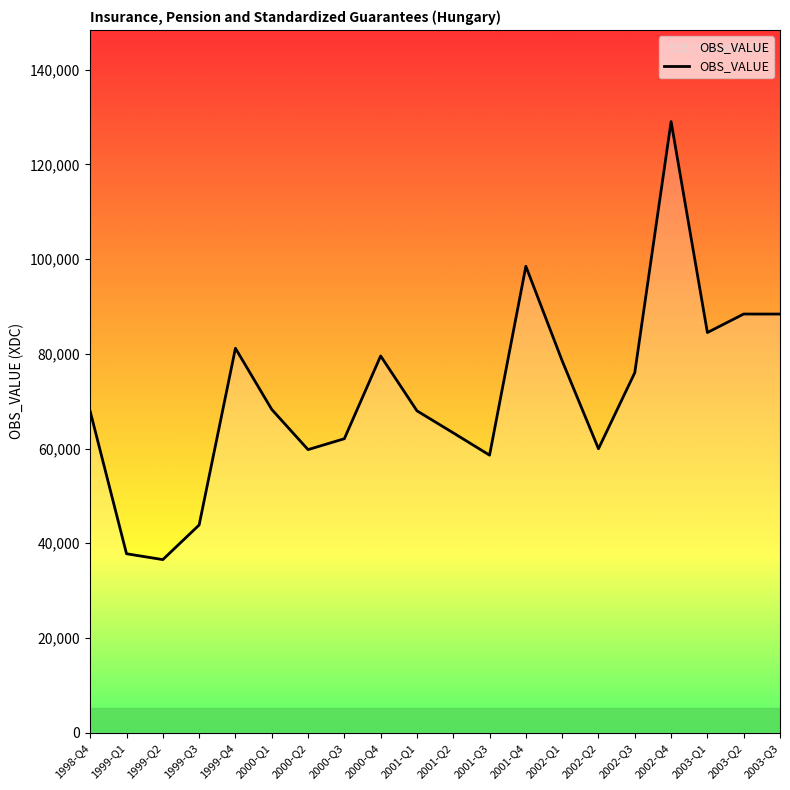

Where is the first local minimum?

1999-Q2